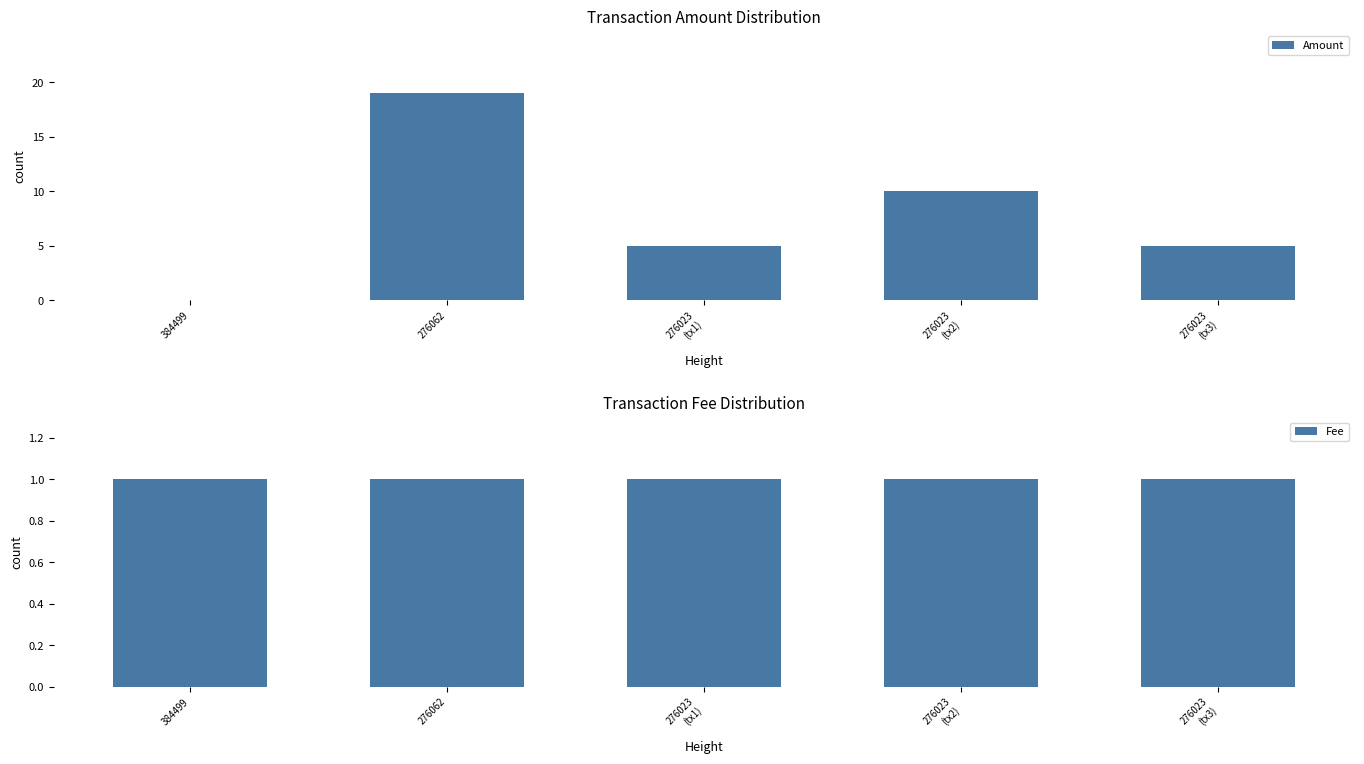

At which label does Amount first exceed 5?

276062